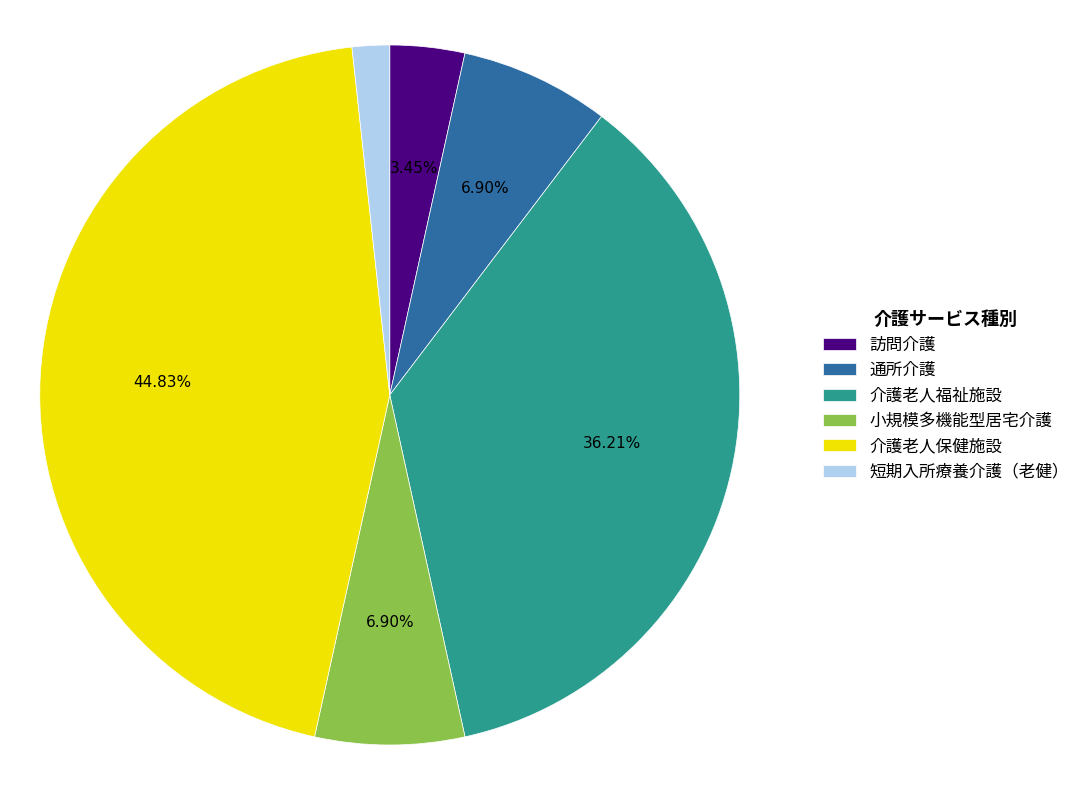

To the nearest percent, what percentage of the pie is 小規模多機能型居宅介護?

7%